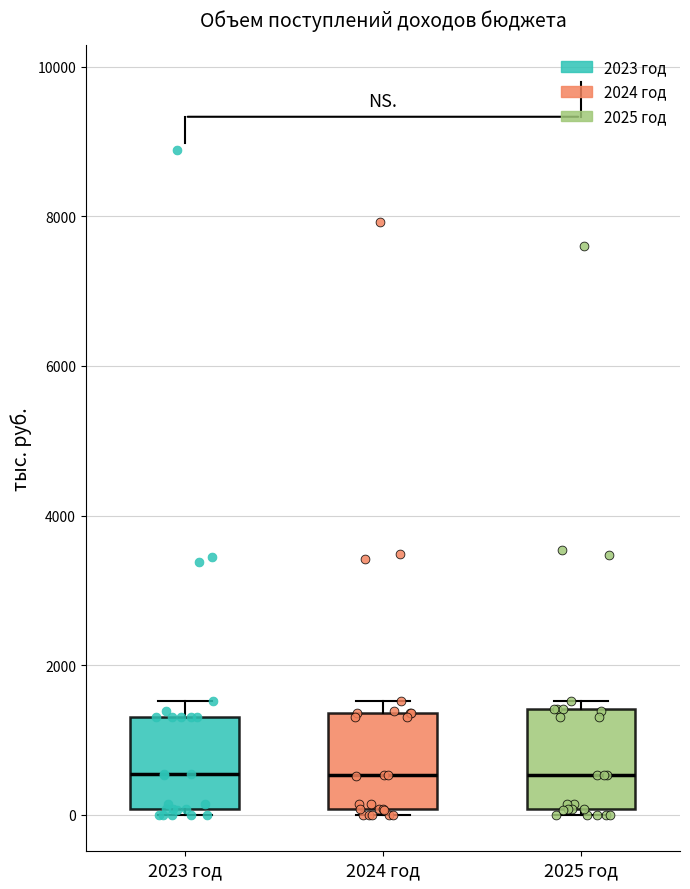

Reading left to right, read every box against the y-axis: the position of its median line, the range the box covers, and the ends of its whiskers. The values are not printed on the chart, so give them approximately, as read against the axis.

2023 год: median 600, box 0 to 1400, whiskers 0 (just below the box's lower edge) to 1600
2024 год: median 600, box 0 to 1400, whiskers 0 (just below the box's lower edge) to 1600
2025 год: median 600, box 0 to 1400, whiskers 0 (just below the box's lower edge) to 1600